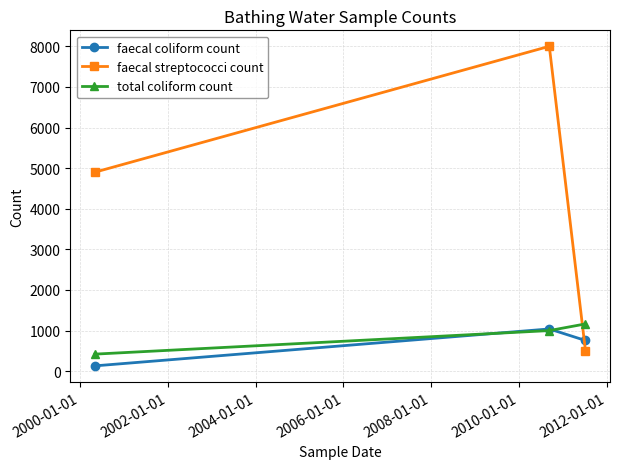

What is the maximum value shown in the chart?

8000